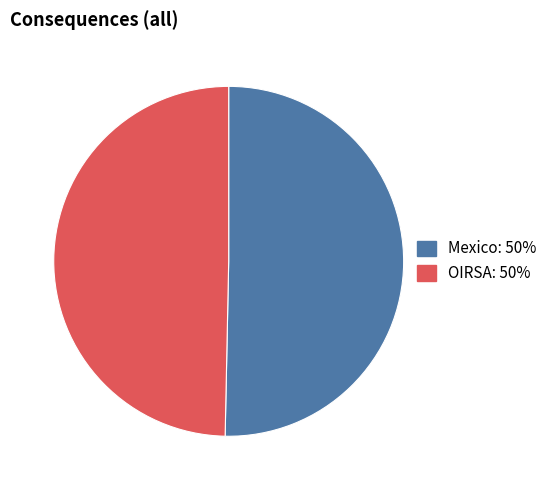

What is the ratio of the value at OIRSA to the value at Mexico?

1.0